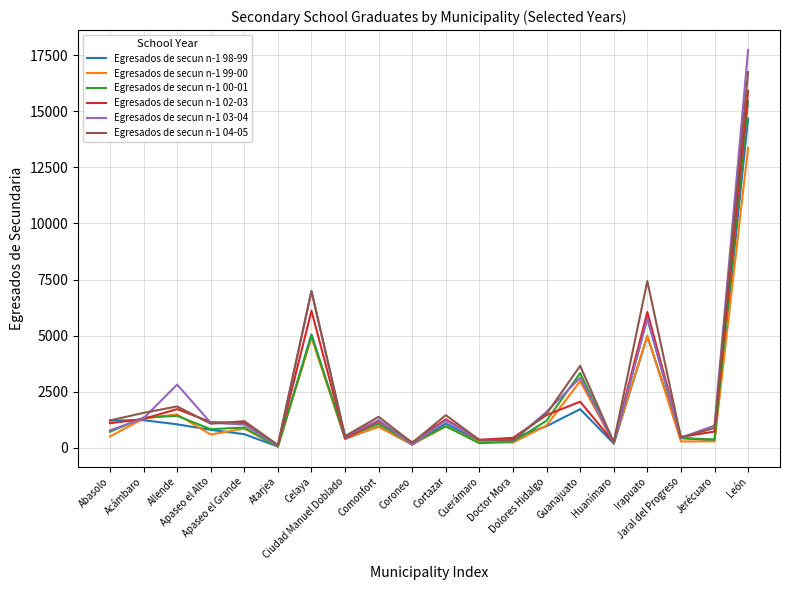

At which label does Egresados de secun n-1 00-01 first exceed 910?

Acámbaro